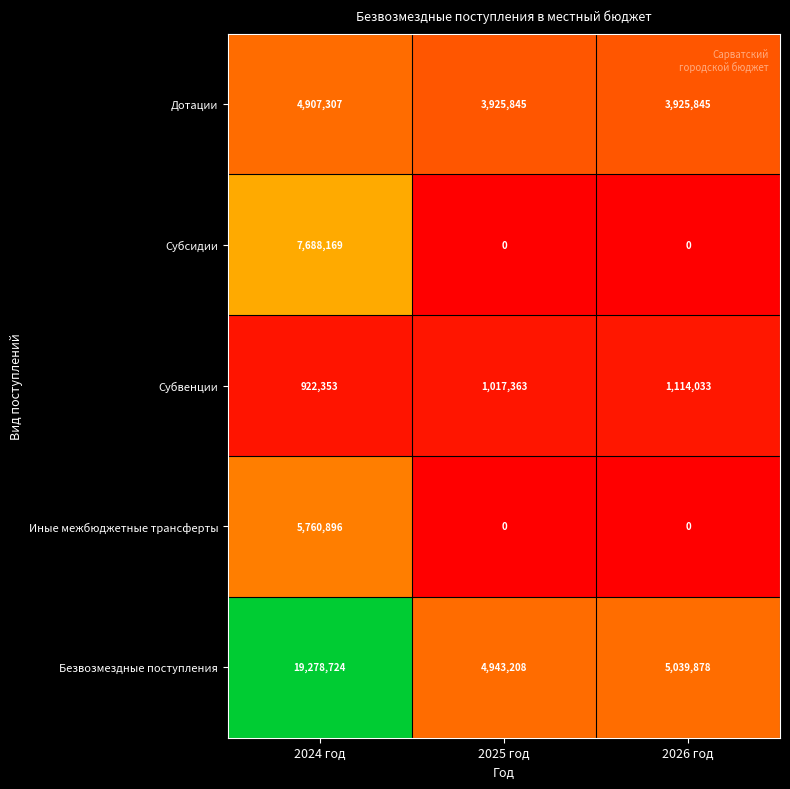

Is the value of Субвенции at 2026 год greater than the value of Субсидии at 2024 год?

No